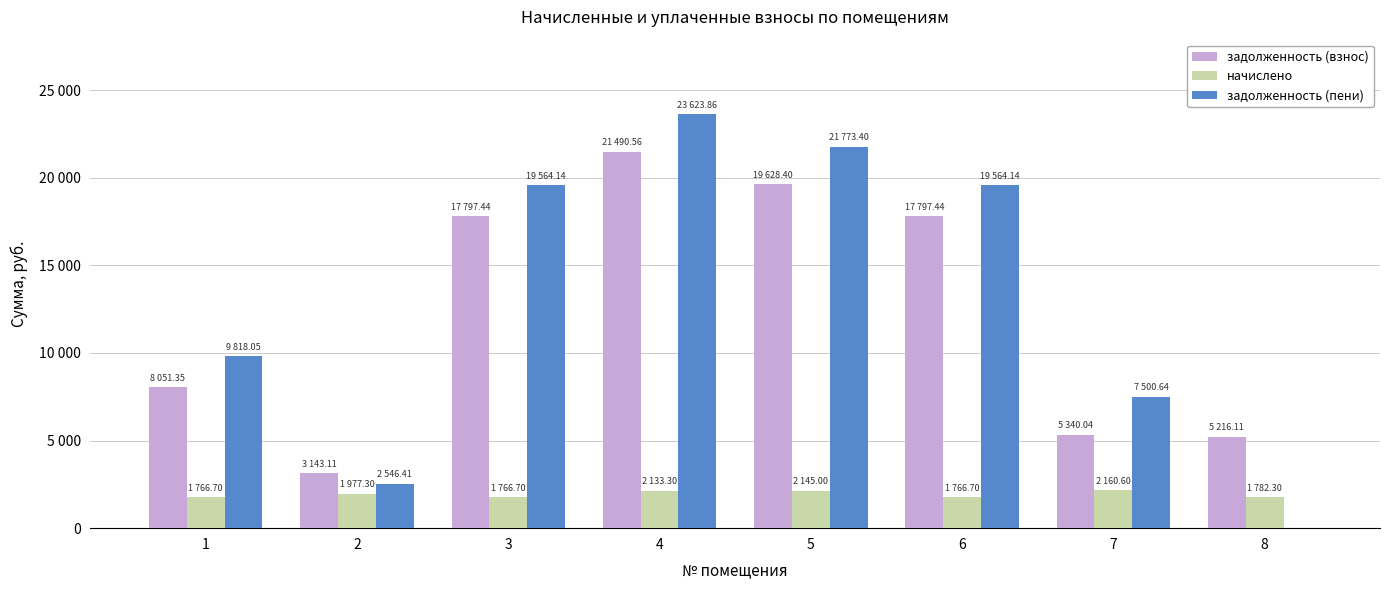

The value of задолженность (взнос) at 5 is 19628.4. True or false?

True